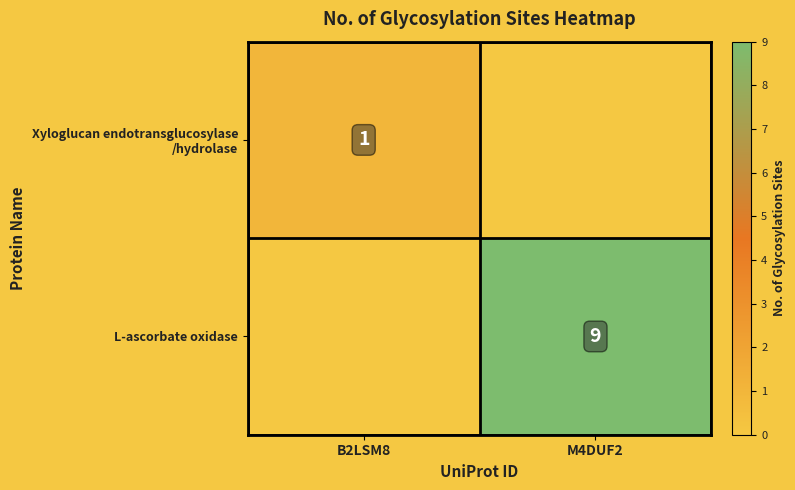

The value of L-ascorbate oxidase at M4DUF2 is 9.0. True or false?

True